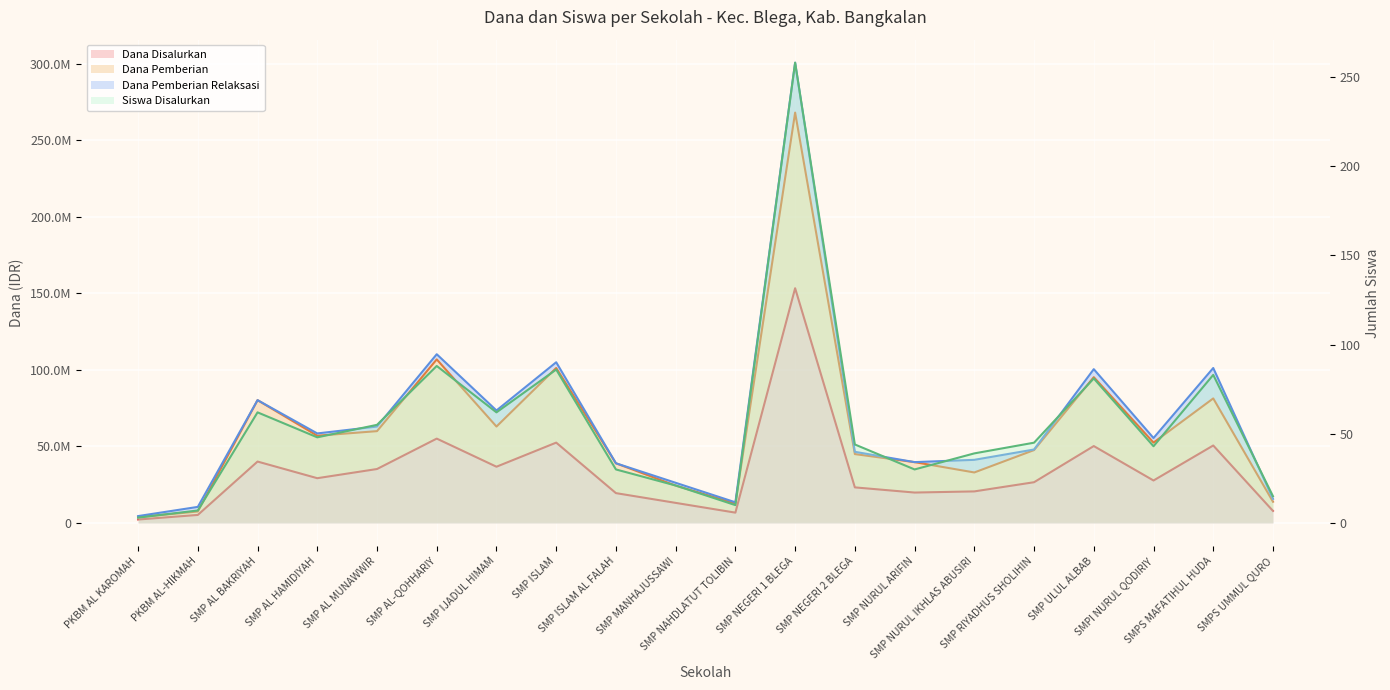

What is the value of the Dana Disalurkan point at the 20th from the left?

7875000